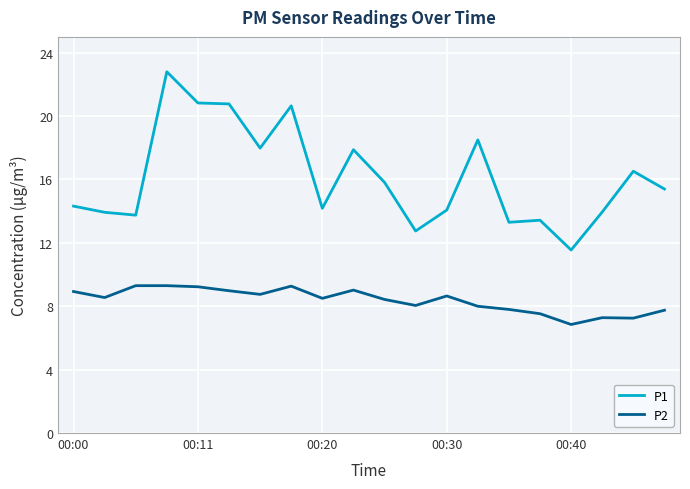

True or false: P1 and P2 intersect in this chart.

False